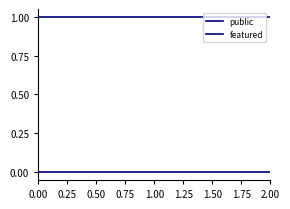

What is the value of the public point at the 4th from the left?

1